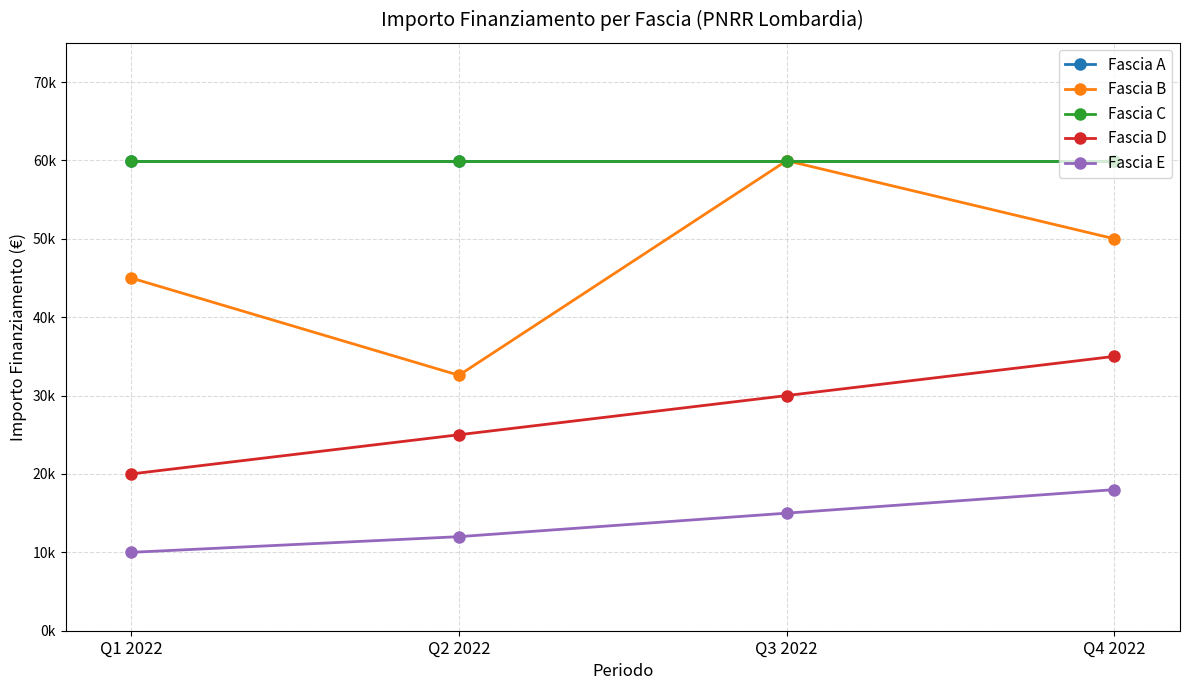

The Fascia D series shows 35000 at Q4 2022. True or false?

True